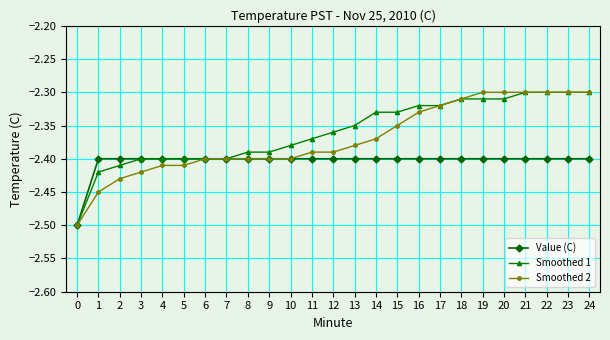

What is the total value across all series at 10?

-7.2